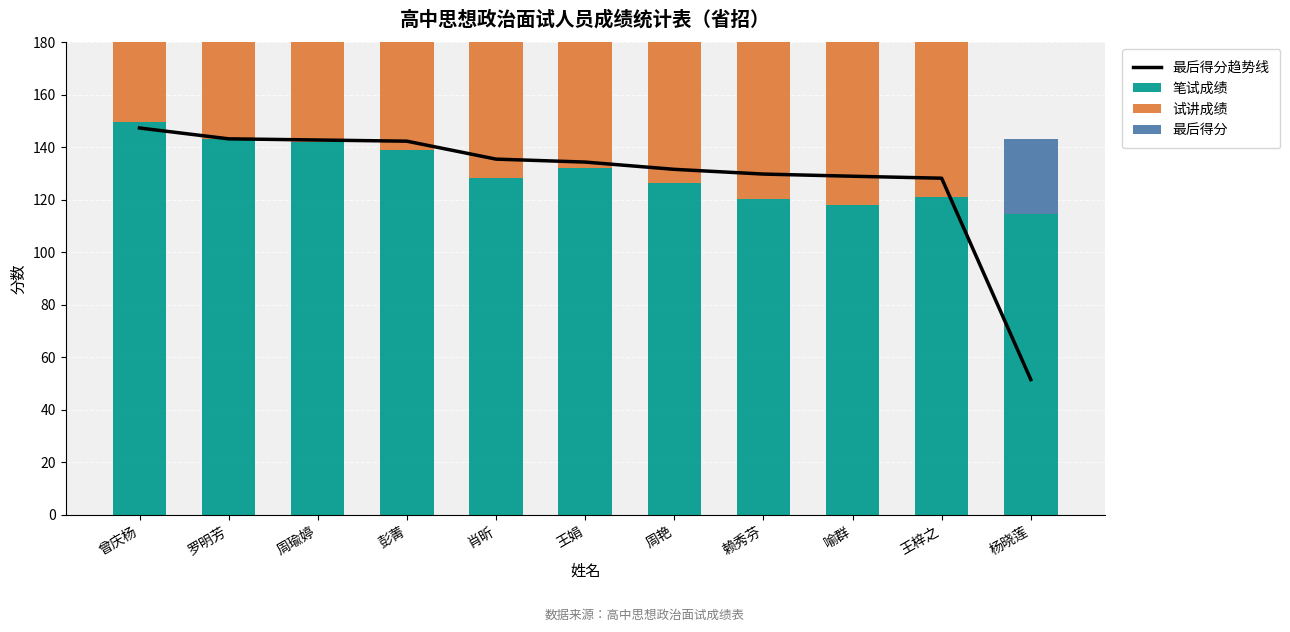

What is the approximate value of 最后得分 at 周艳?

73.1